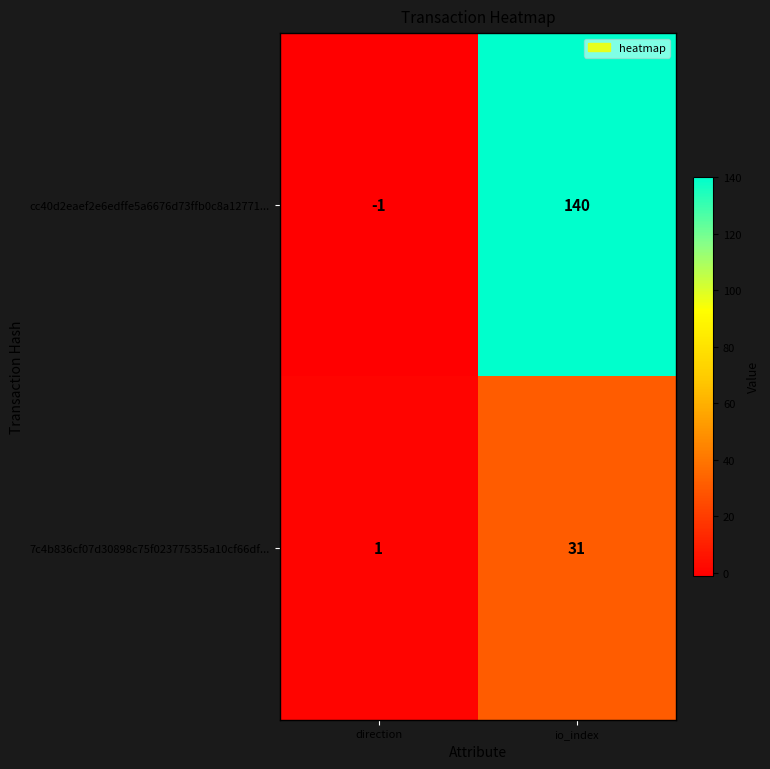

What is the total value across all series at io_index?

171